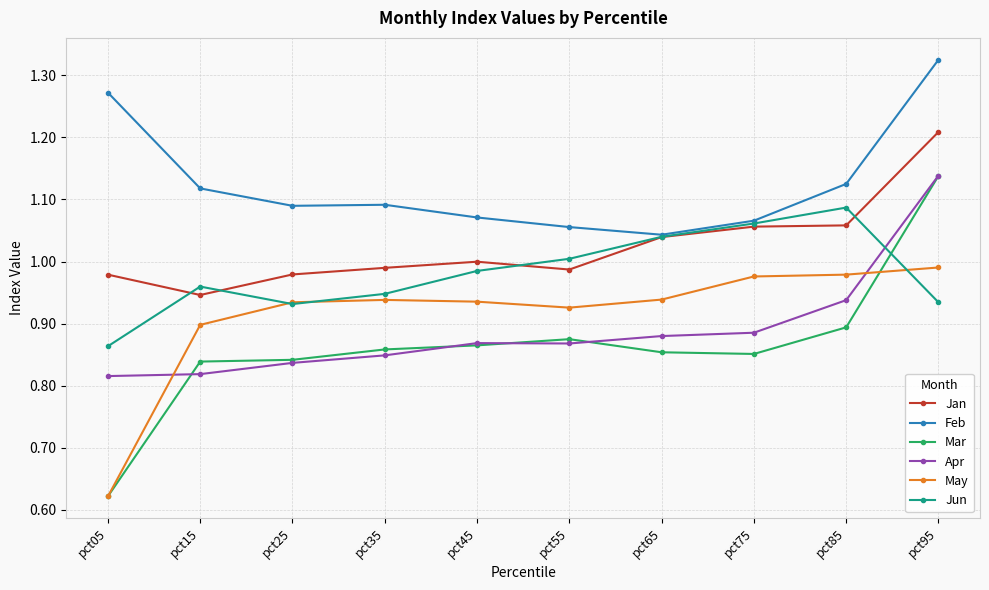

At which category does the chart reach its minimum across all series?

pct05